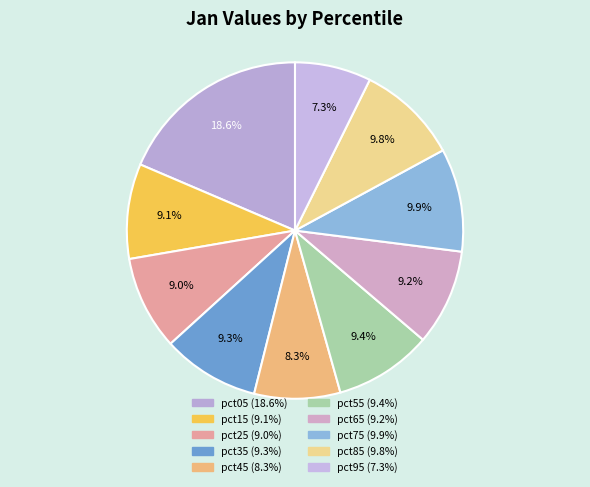

Is there any slice that represents more than half of the pie?

No